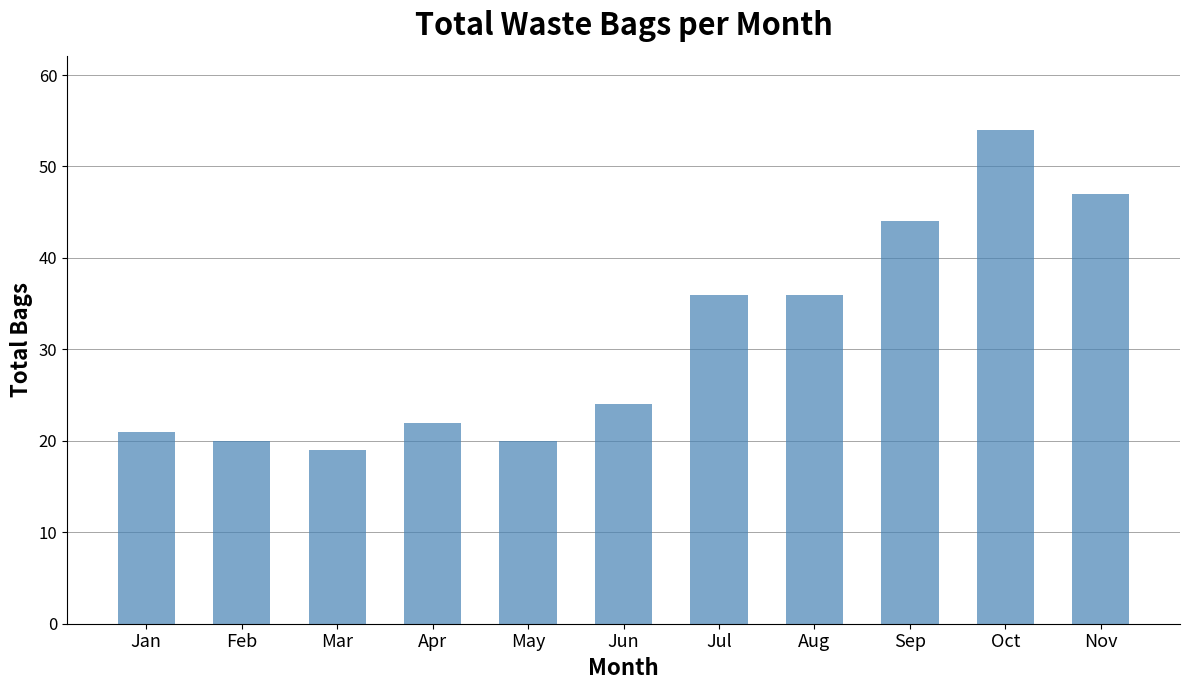

What is the average value?

31